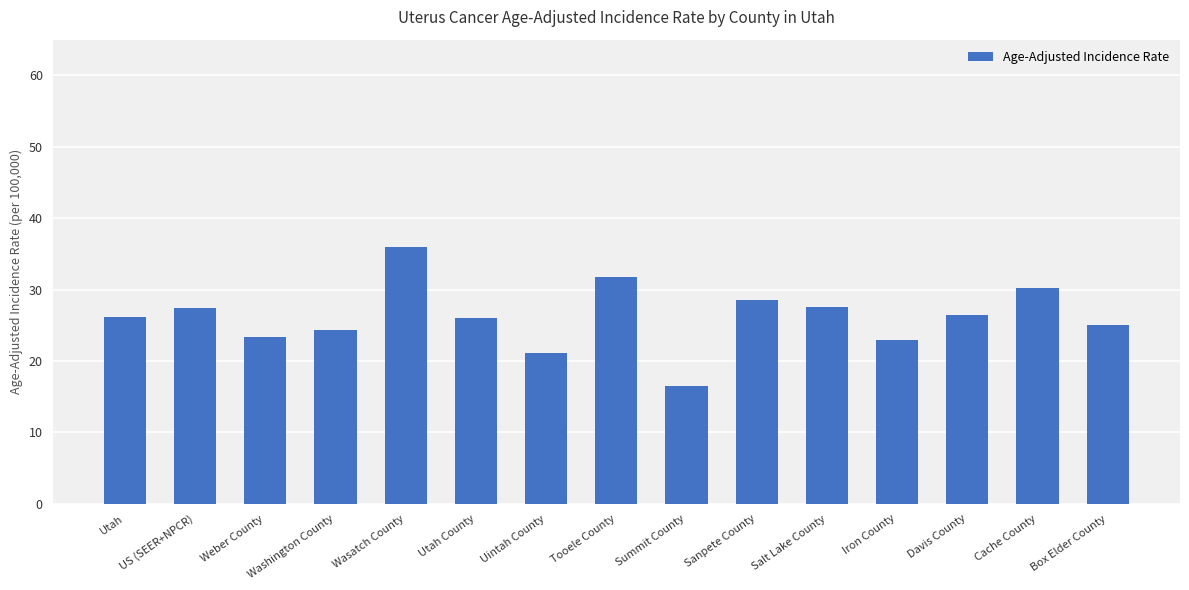

What is the minimum value shown in the chart?

16.5